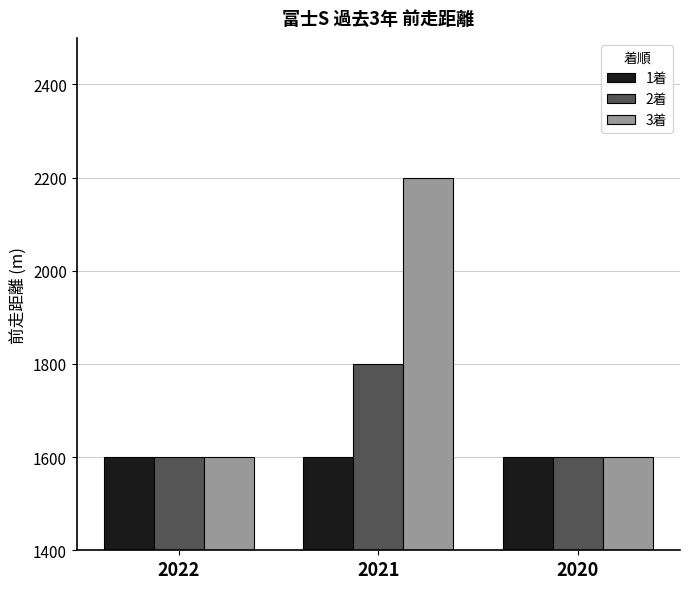

Are the bars horizontal?

No